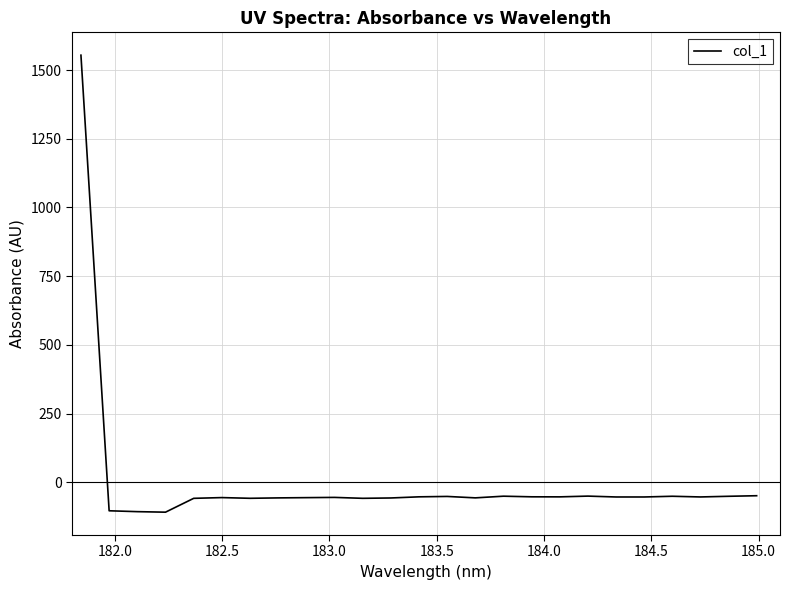

What is the difference between the maximum and minimum values?

1662.8